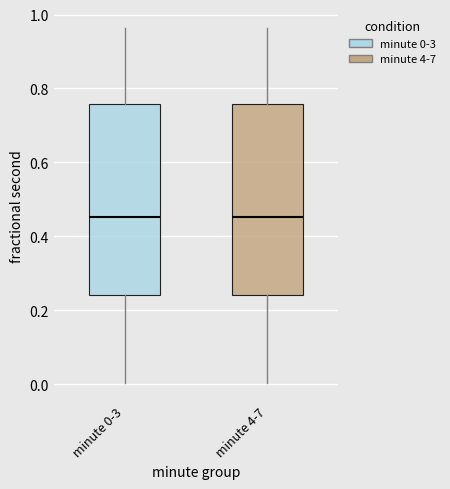

Reading left to right, transcribe this box plot: for each box, give where its median line is, the range the box spans, and where its two whiskers end, as read against the y-axis. The values are not printed on the chart, so give them approximately, as read against the axis.

minute 0-3: median 0.46, box 0.24 to 0.76, whiskers 0.00 to 0.96
minute 4-7: median 0.46, box 0.24 to 0.76, whiskers 0.00 to 0.96